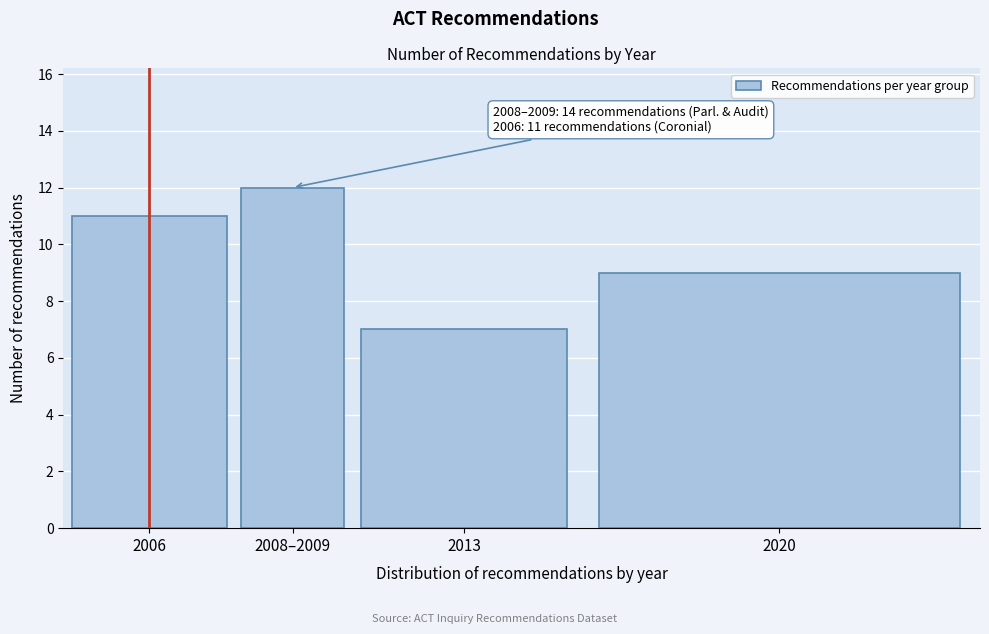

Reading right to left, list all the values displayed in this chart.

2020=9	2013=7	2008–2009=12	2006=11